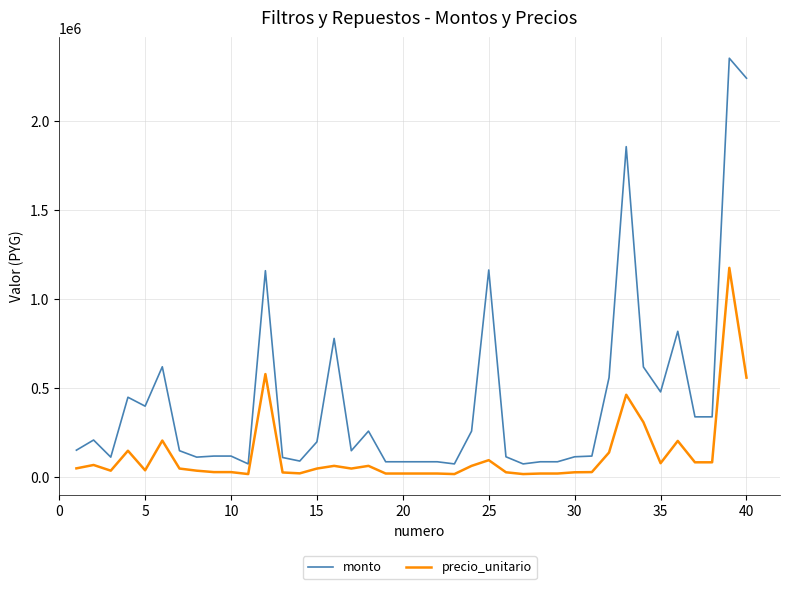

List the series in order of their overall mean, lowest first.

precio_unitario, monto